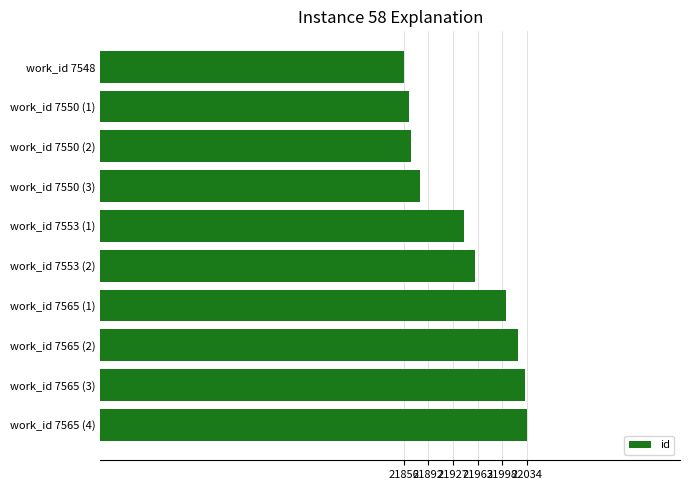

What is the change in value from work_id 7548 to work_id 7553 (1)?

+87